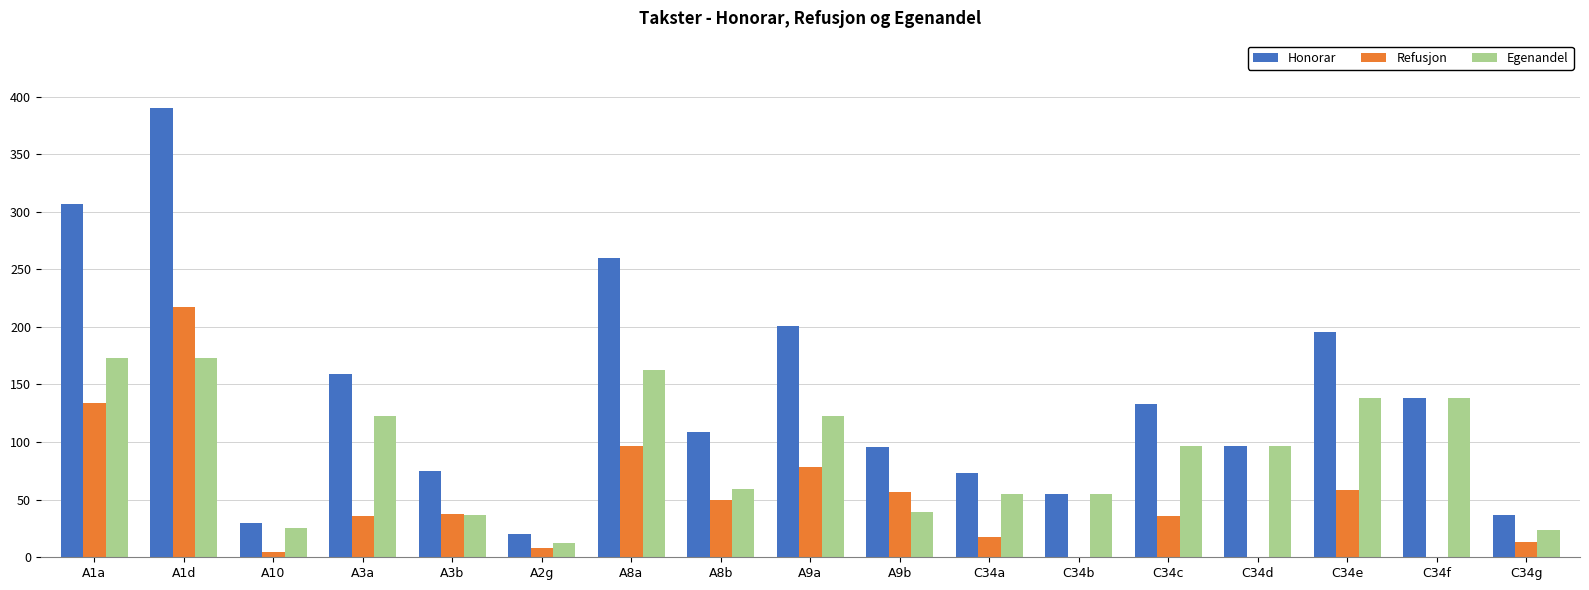

What is the average value of the Egenandel series?

90